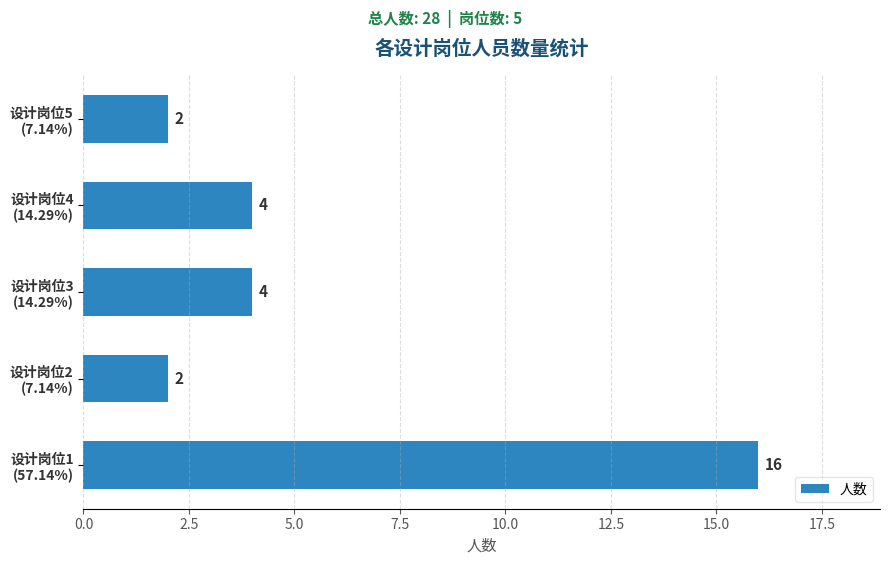

What is the sum of all values?

28